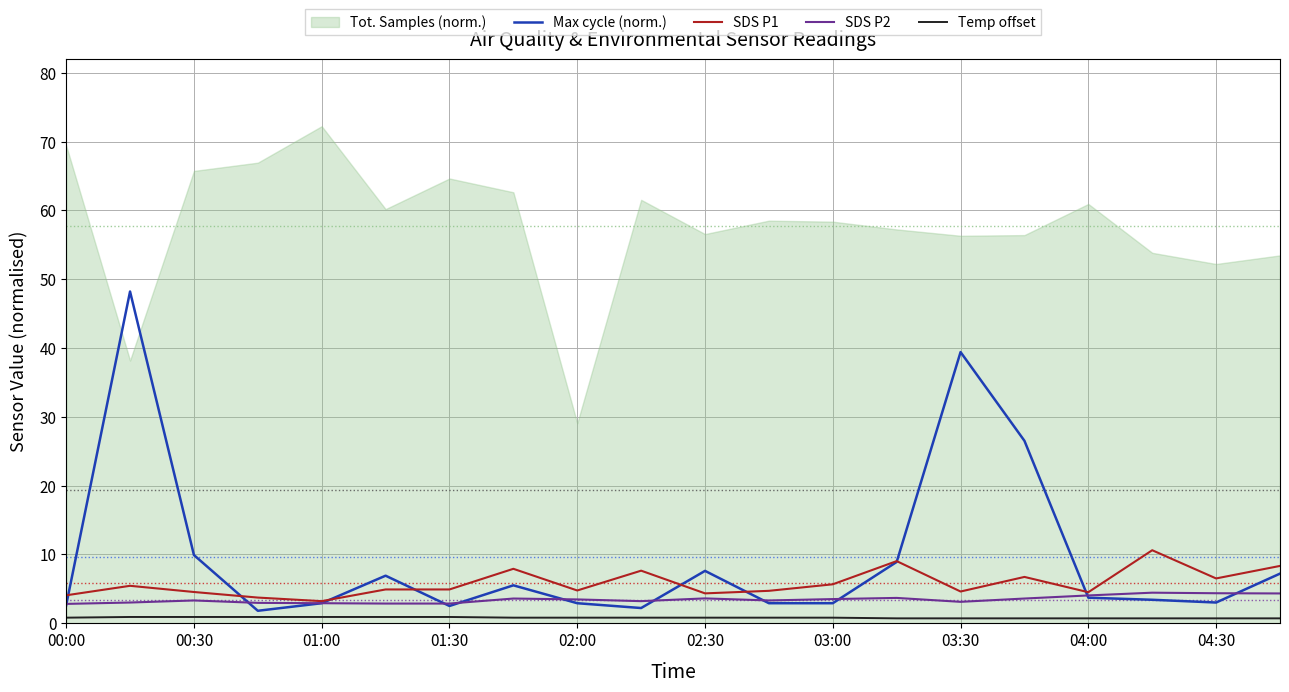

Does the chart have visible grid lines?

Yes